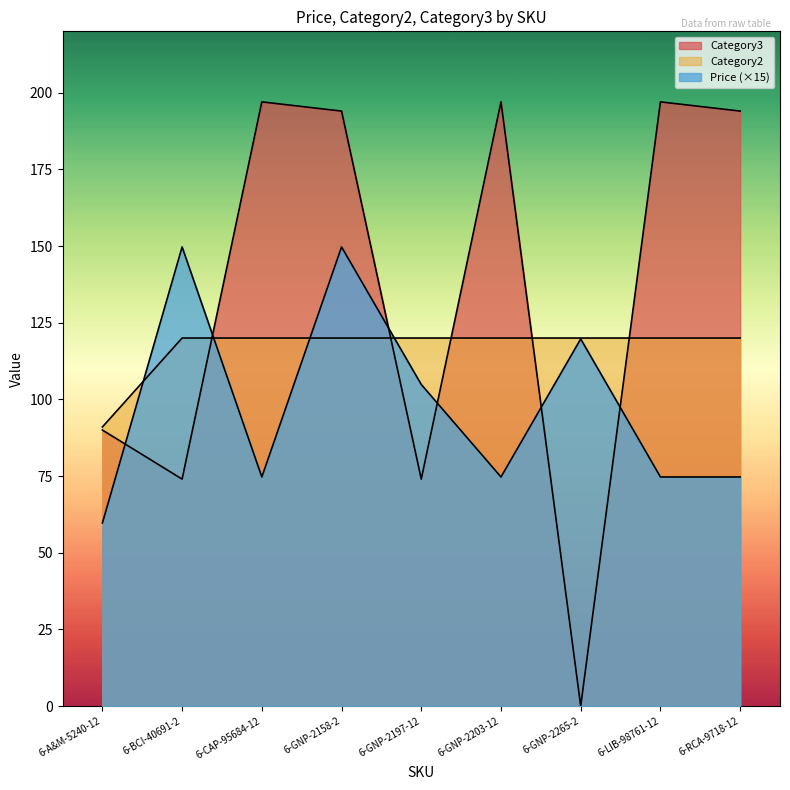

How many times do Price and Category3 cross each other?

6